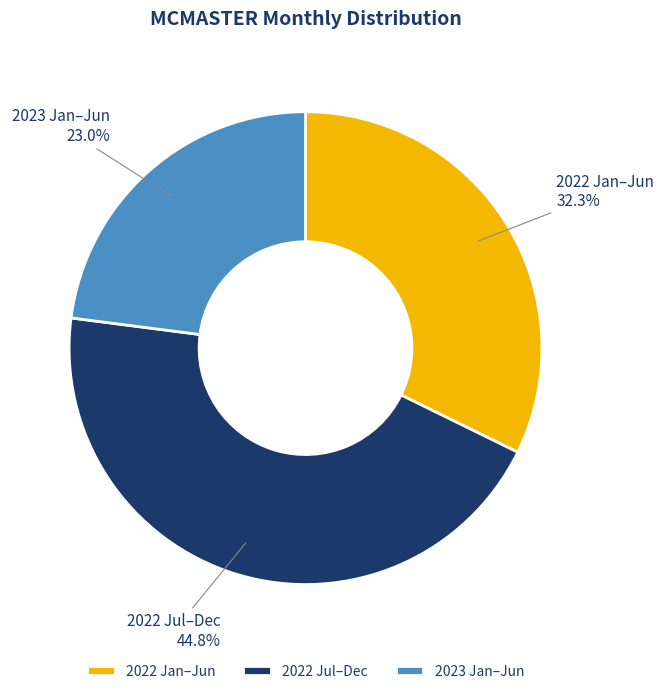

Combined, do 2022 Jul–Dec and 2023 Jan–Jun account for over 50%?

Yes